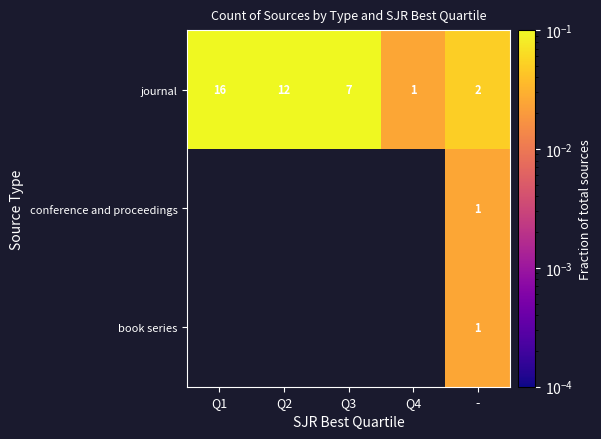

The value of journal at Q4 is 0.6. True or false?

False